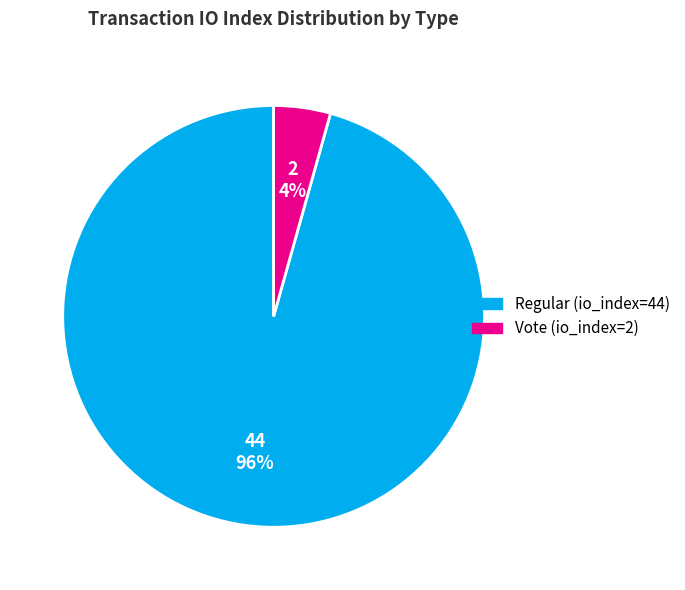

Which category has the smallest portion of the pie?

Vote (io_index=2)